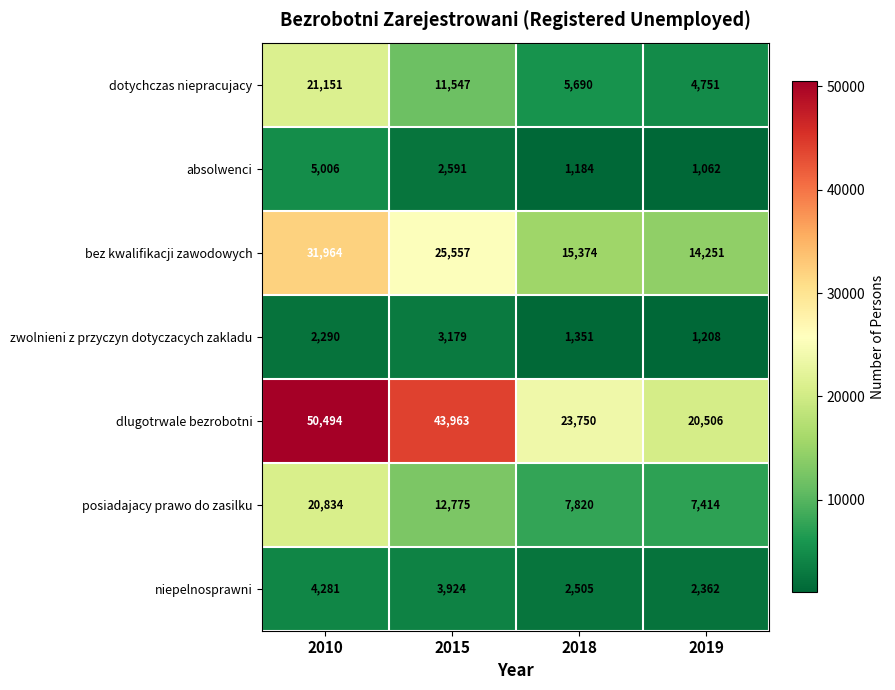

How many distinct data groups are displayed?

7